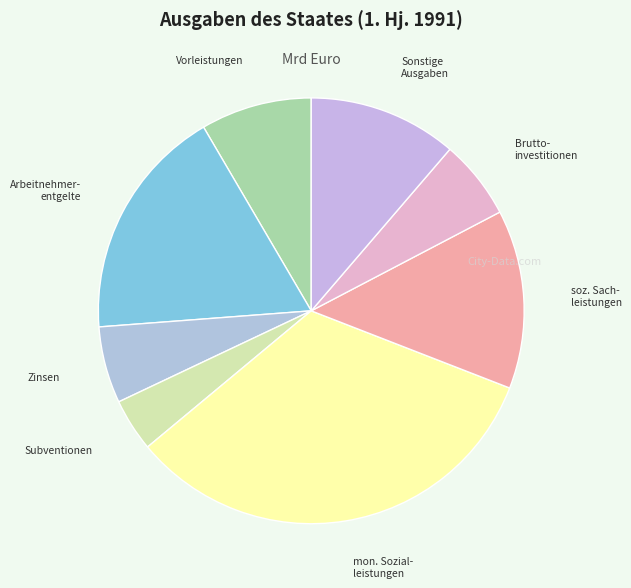

Count the number of slices in the pie.

8